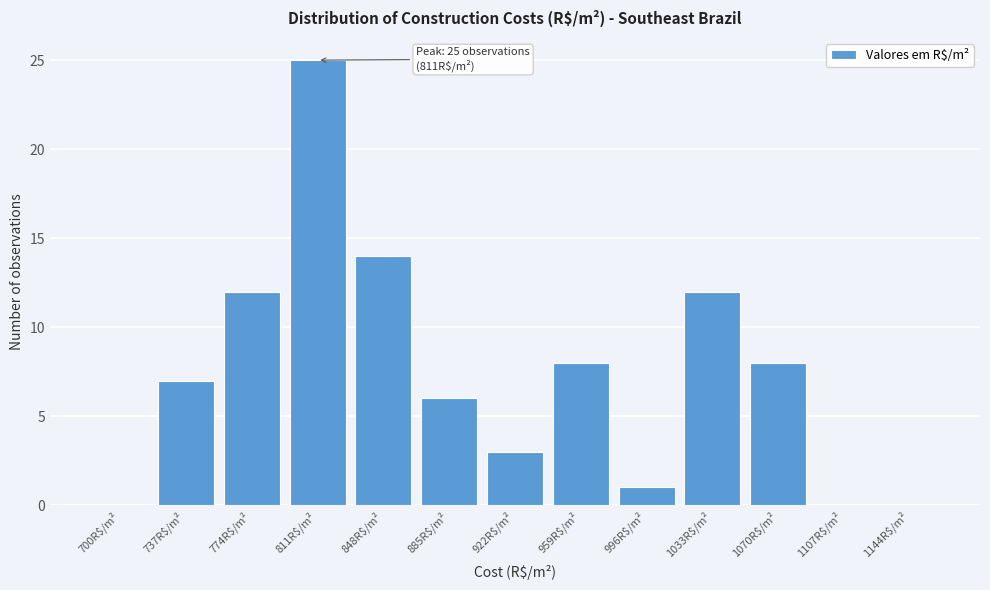

What is the greatest value displayed?

25